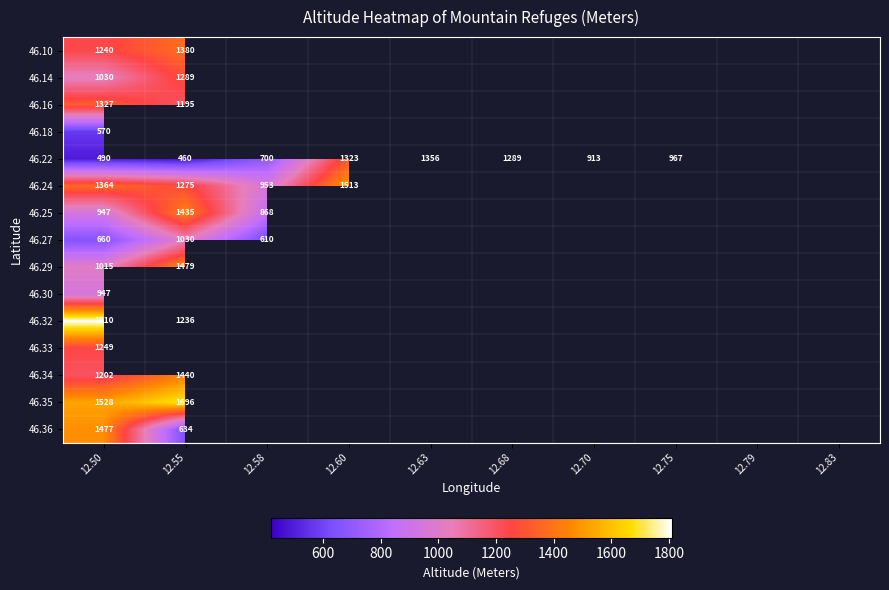

What is the greatest value displayed?

1810.0